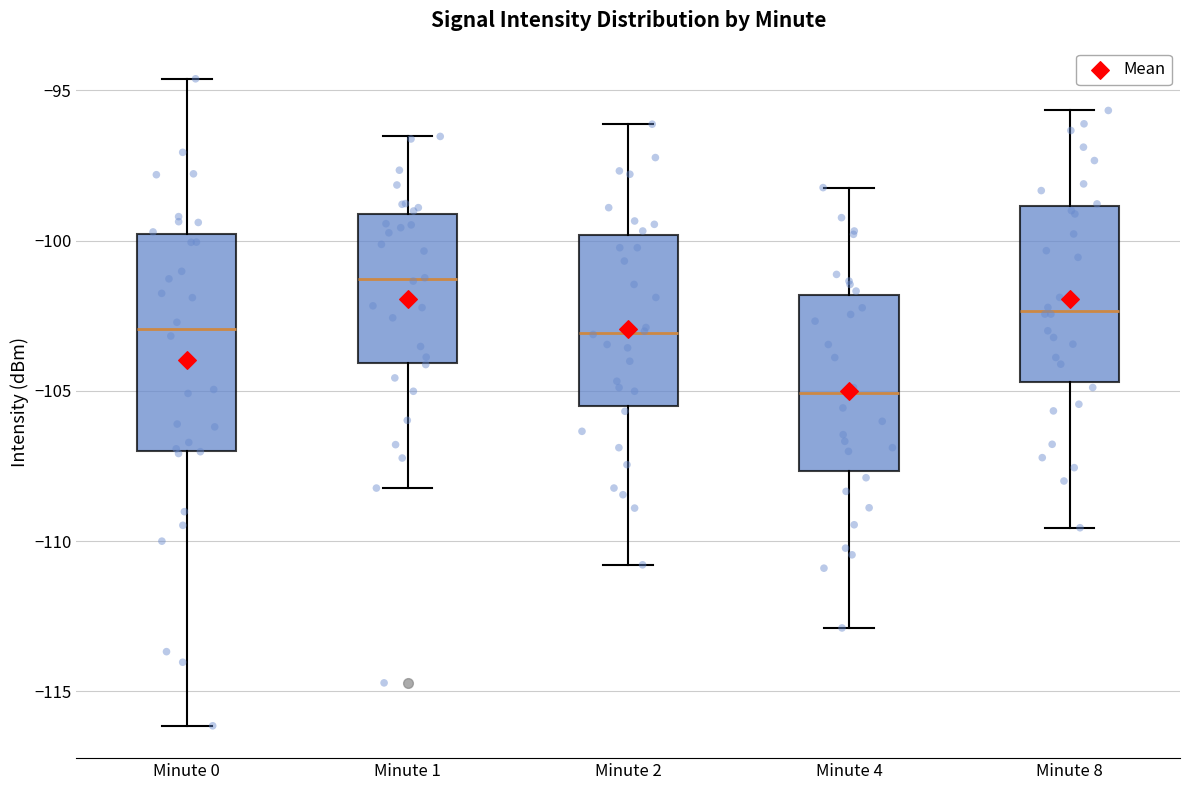

Where does the median line of the box for Minute 0 sit on the y-axis? The values are not printed on the chart, so give them approximately, as read against the axis.

-103.0